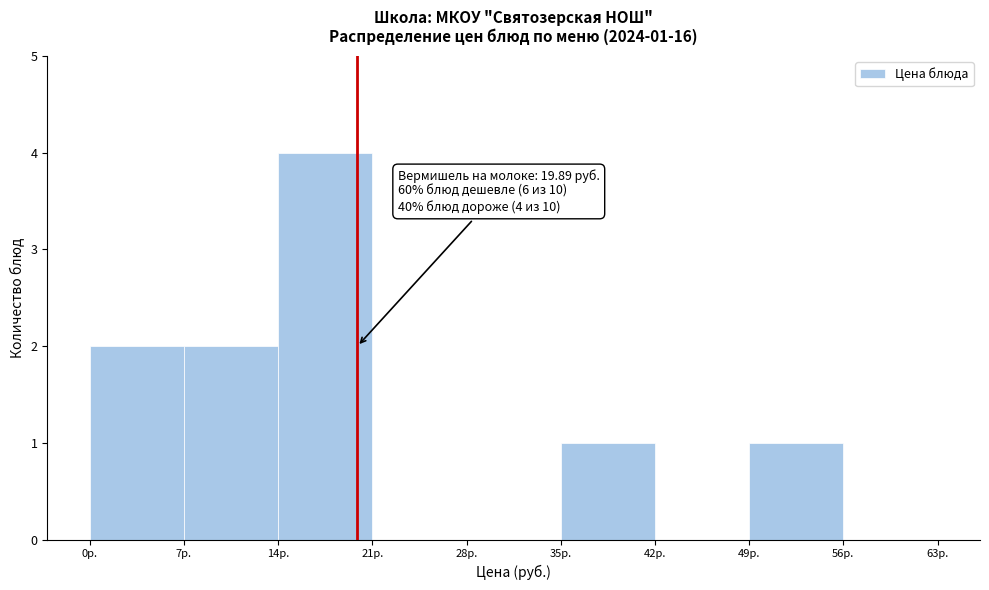

Which range on the x-axis has the tallest bar?

14 to 21